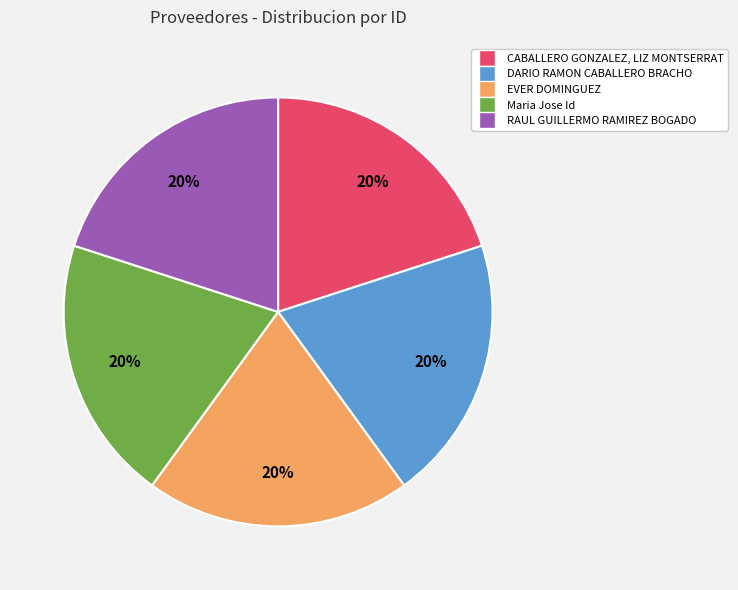

To the nearest percent, what is the combined percentage of EVER DOMINGUEZ and DARIO RAMON CABALLERO BRACHO?

40%